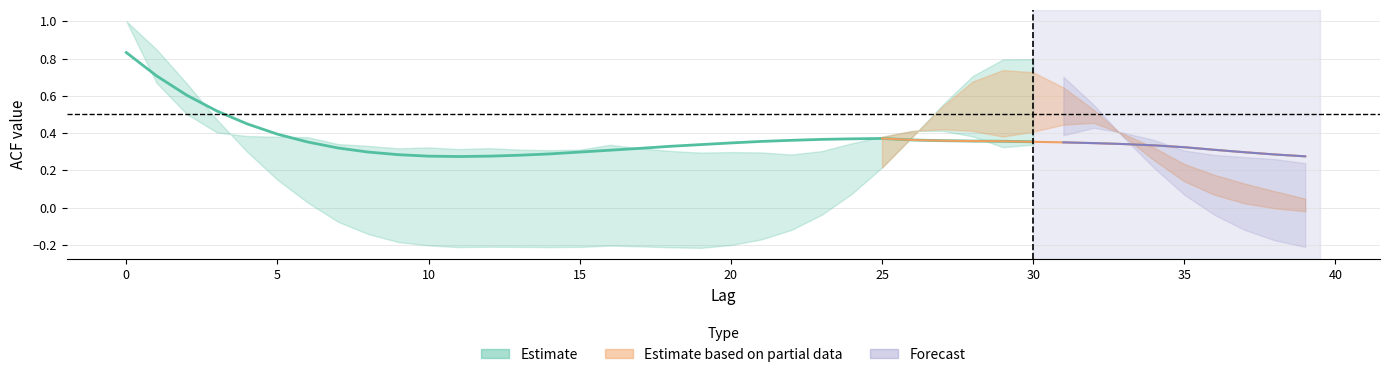

What is the maximum value for acf_shown?

1.0